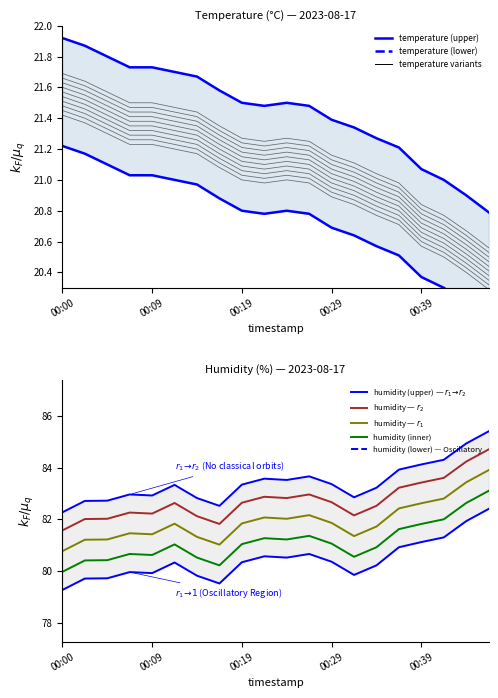

True or false: temperature (lower) and $r_1$ cross at least once.

False